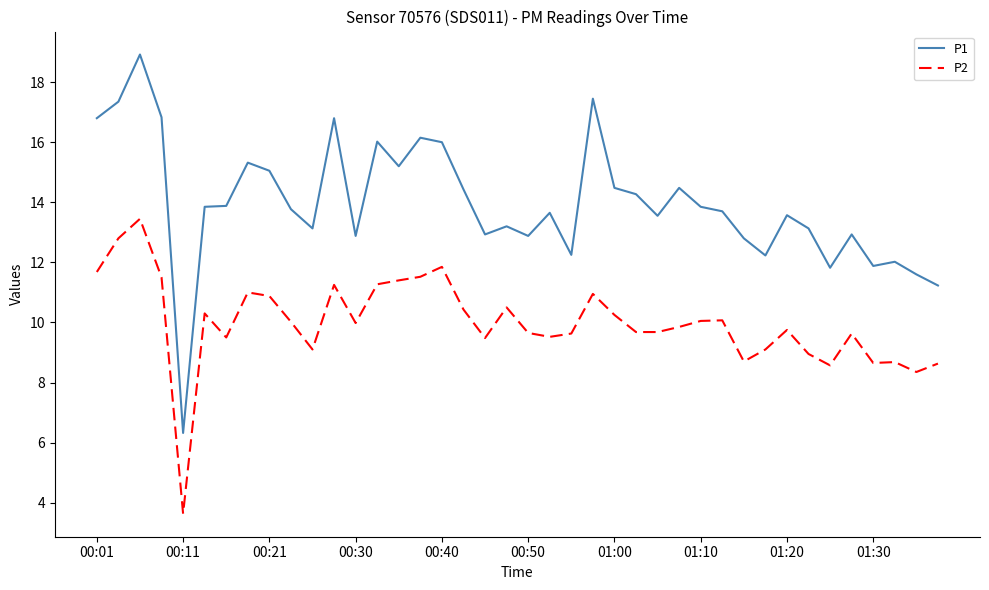

At how many categories does at least one series exceed 3?

40